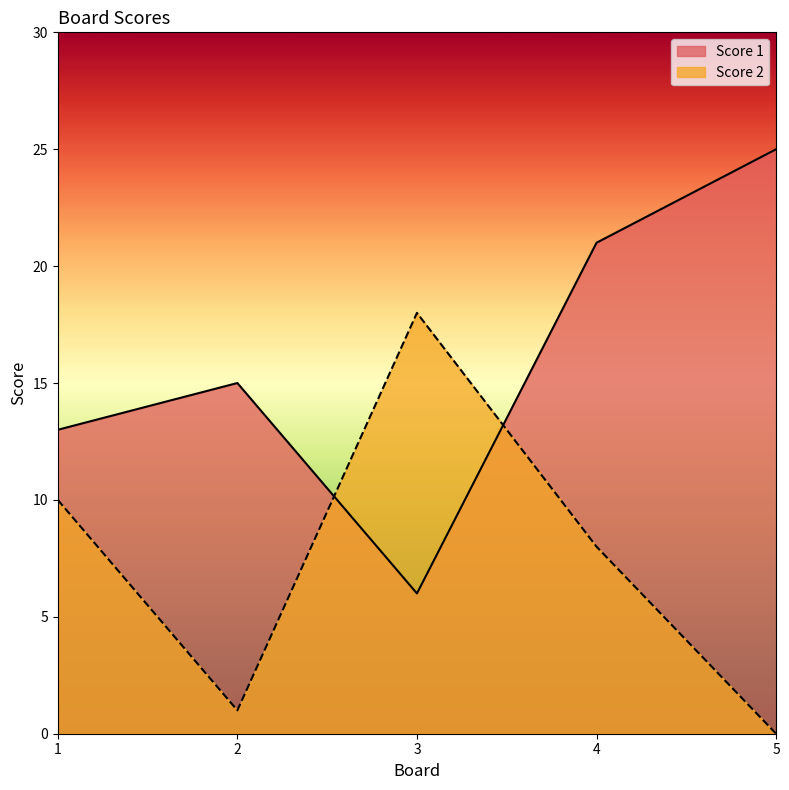

What is the difference between the Score 1 values at 5 and 1?

12